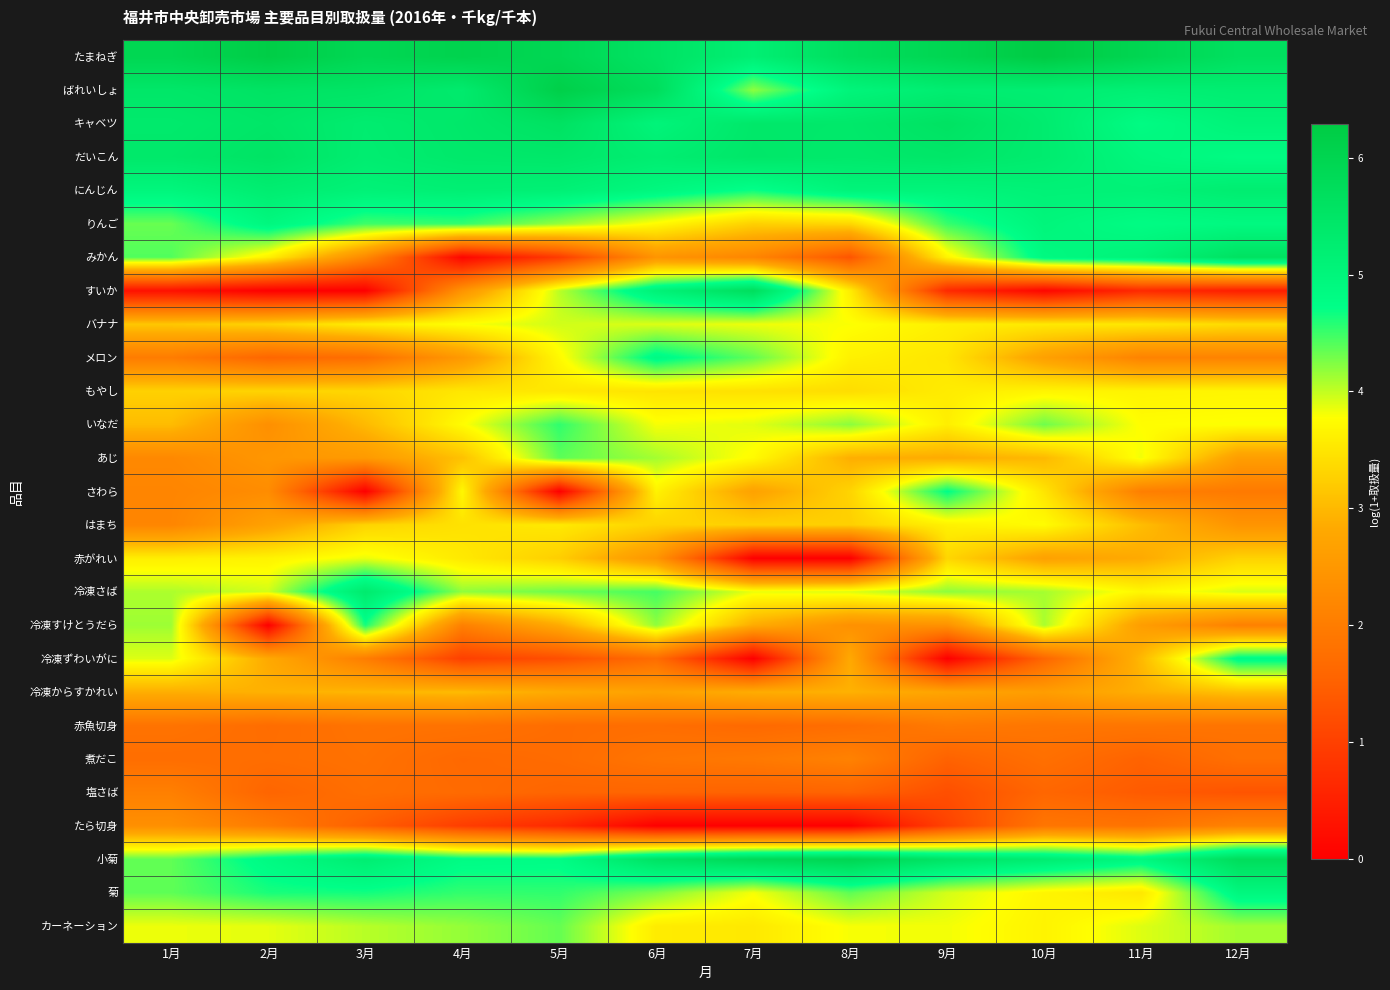

Between 2月 and 7月, which is larger?

2月